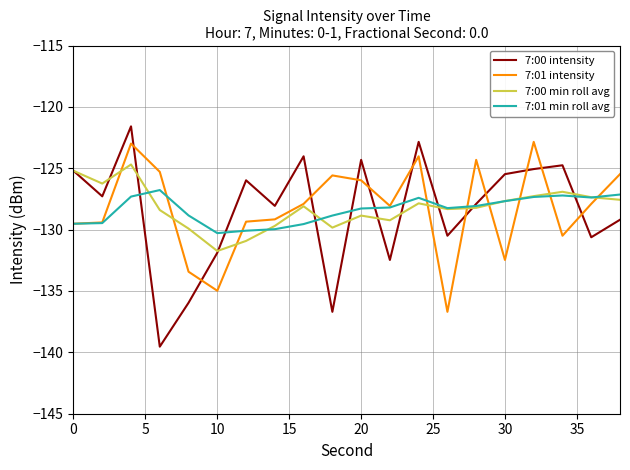

What is the difference between the maximum and minimum values in the 7:00 min roll avg series?

7.0